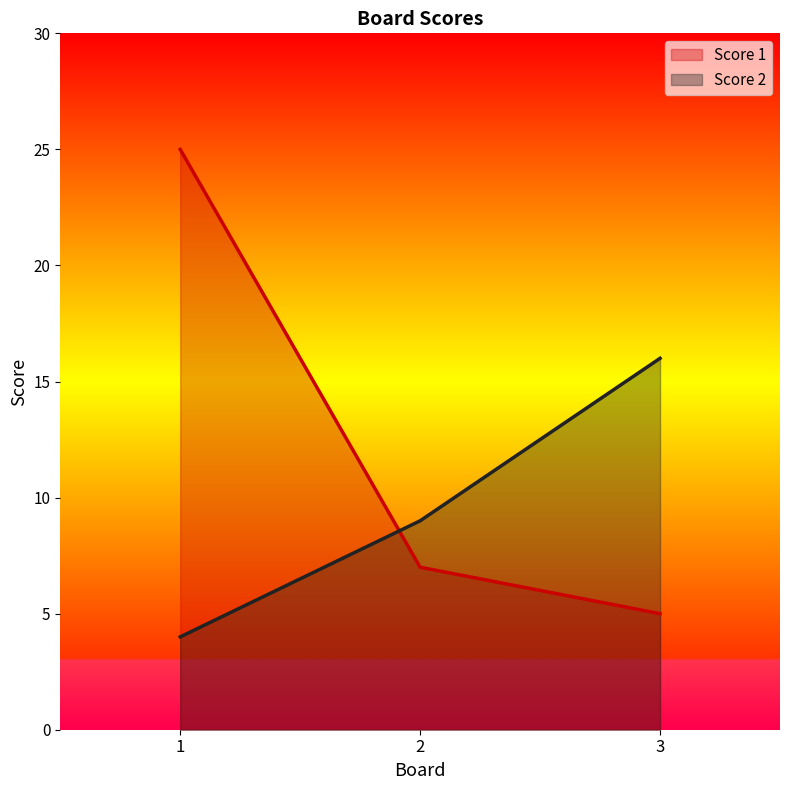

What is the difference between the Score 2 values at 3 and 2?

7